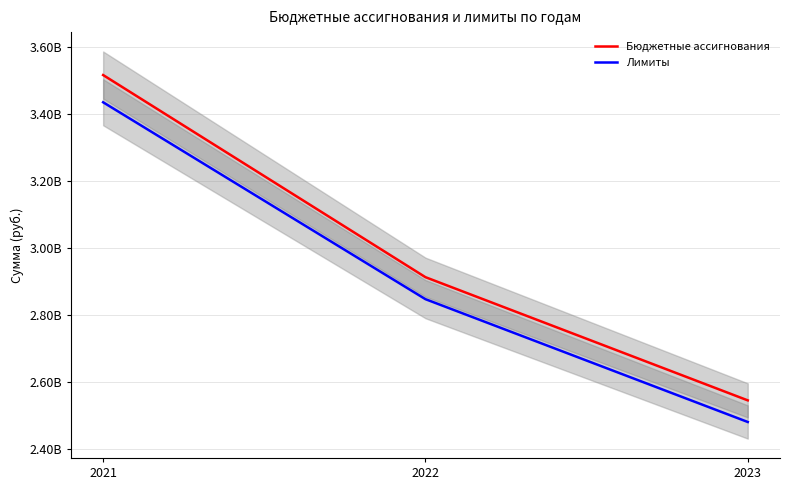

What are all the series names shown in the legend?

Бюджетные ассигнования, Лимиты